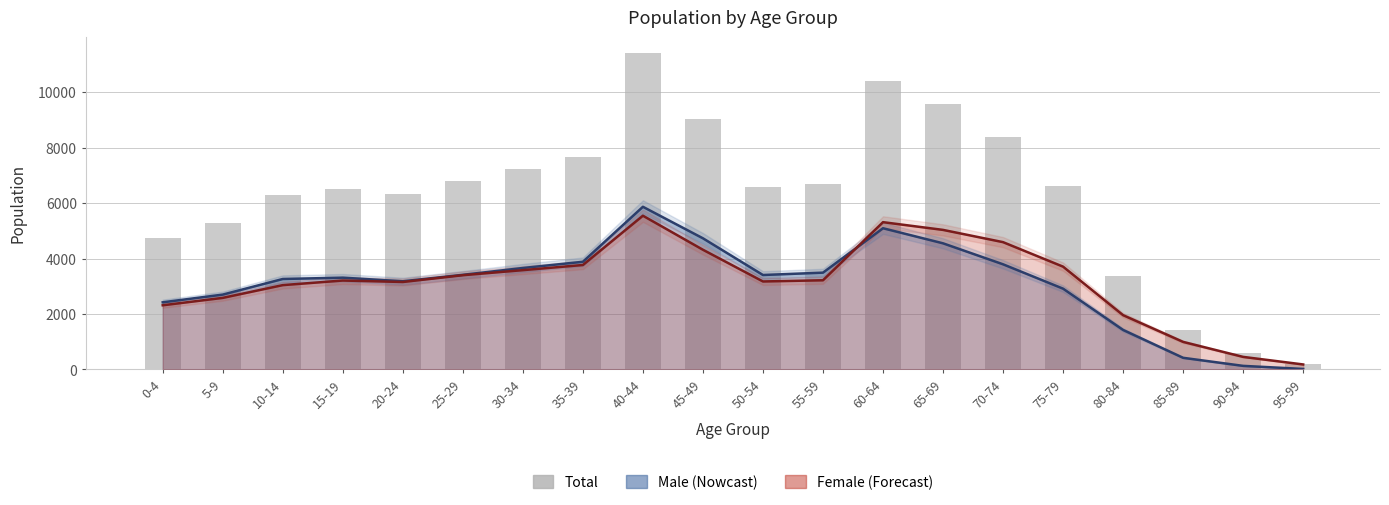

Reading left to right, extract all data points from this chart.

4733	5278	6301	6515	6332	6810	7238	7648	11410	9045	6577	6705	10403	9580	8381	6618	3379	1410	578	194